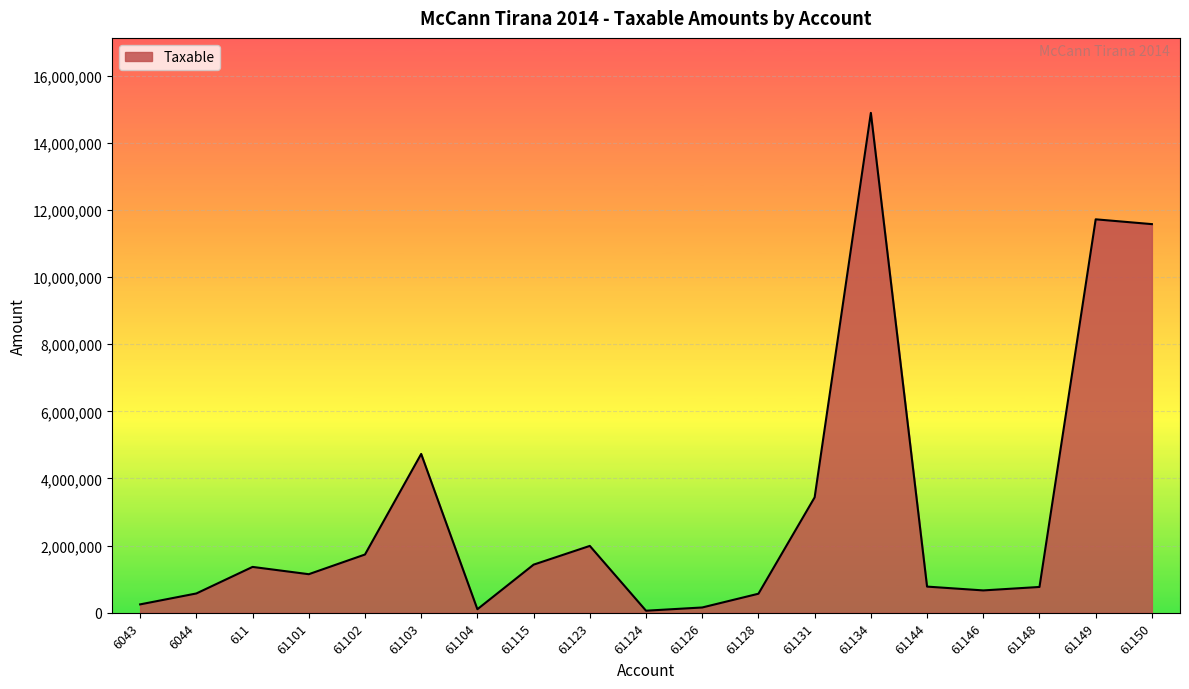

What is the maximum value shown in the chart?

14887859.8